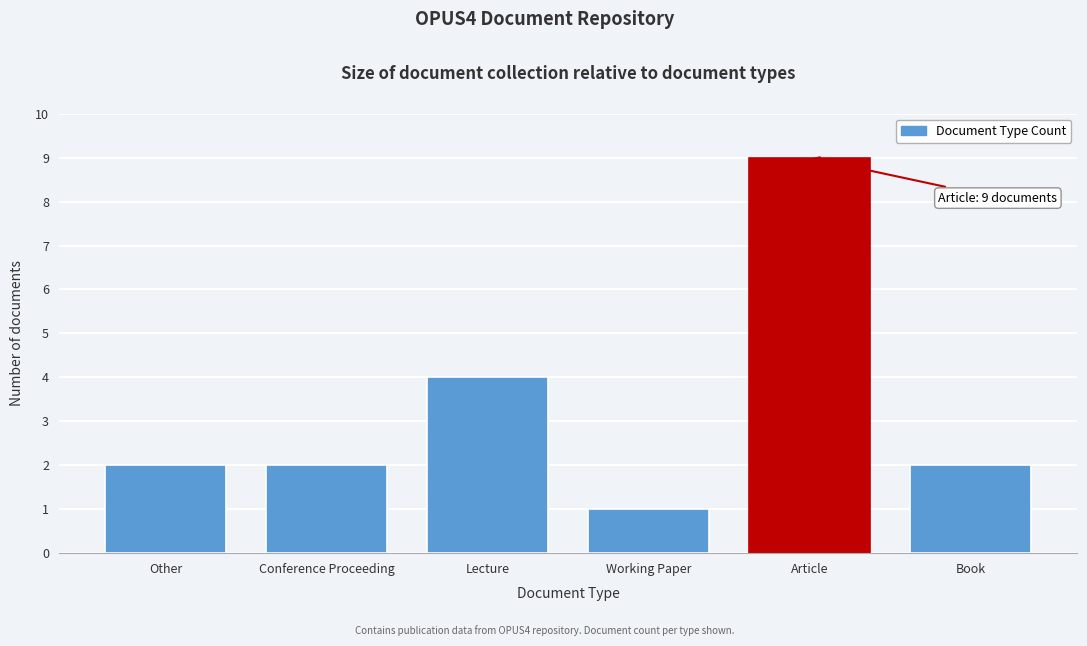

Reading right to left, transcribe all the data shown in this chart.

2	9	1	4	2	2